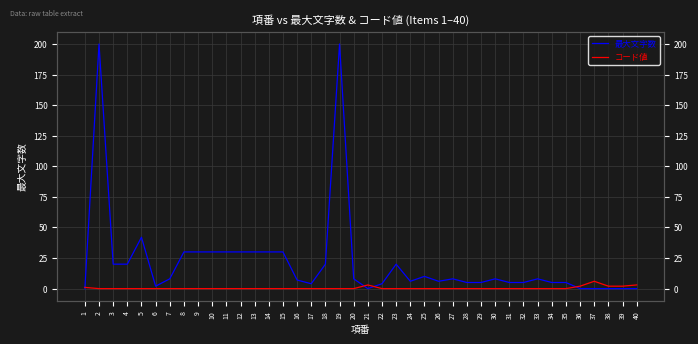

List the series in order of their peak value, highest first.

最大文字数, コード値